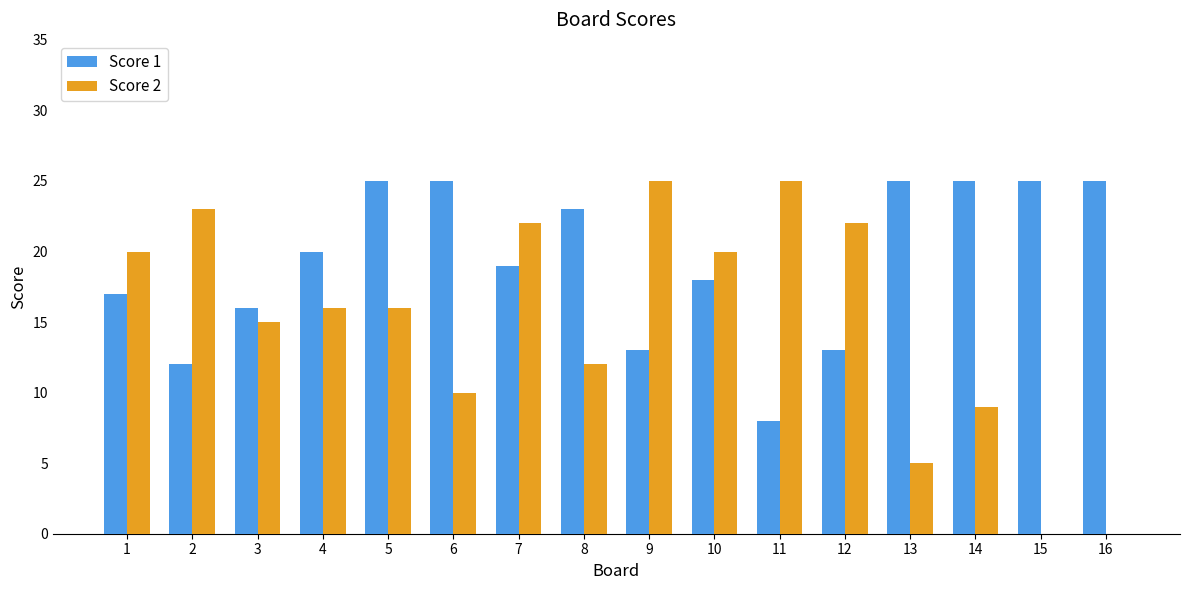

What is the sum of all Score 2 values?

240